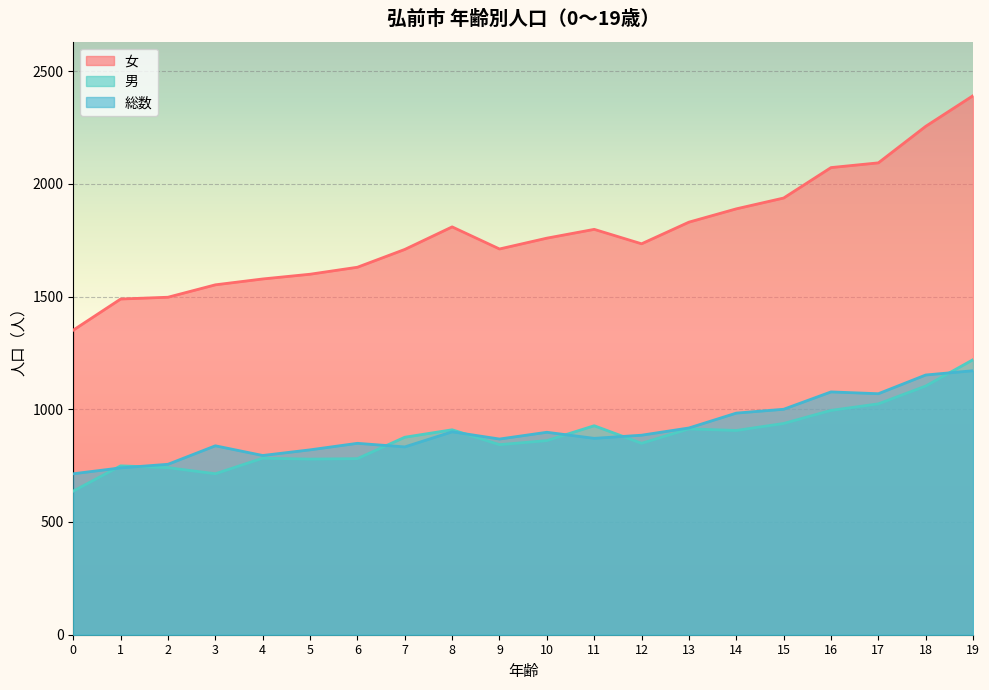

Does the chart display data point markers on the line(s)?

No